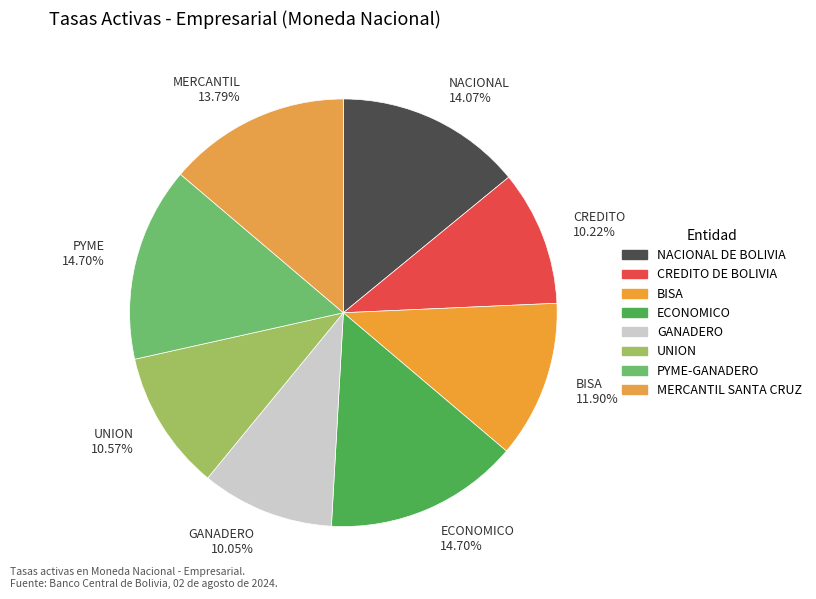

What is the ratio of the value at GANADERO 10.05% to the value at ECONOMICO 14.70%?

0.7